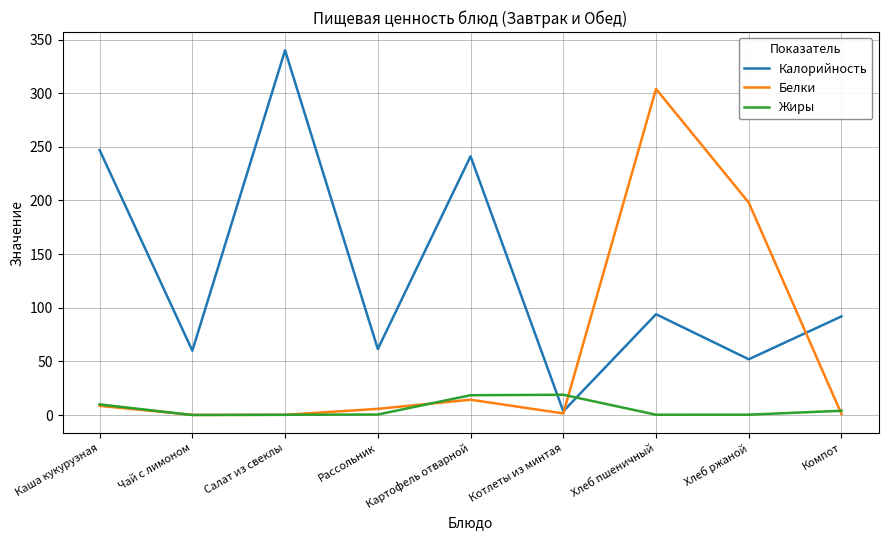

The value of Белки at Котлеты из минтая is 1.5. True or false?

True